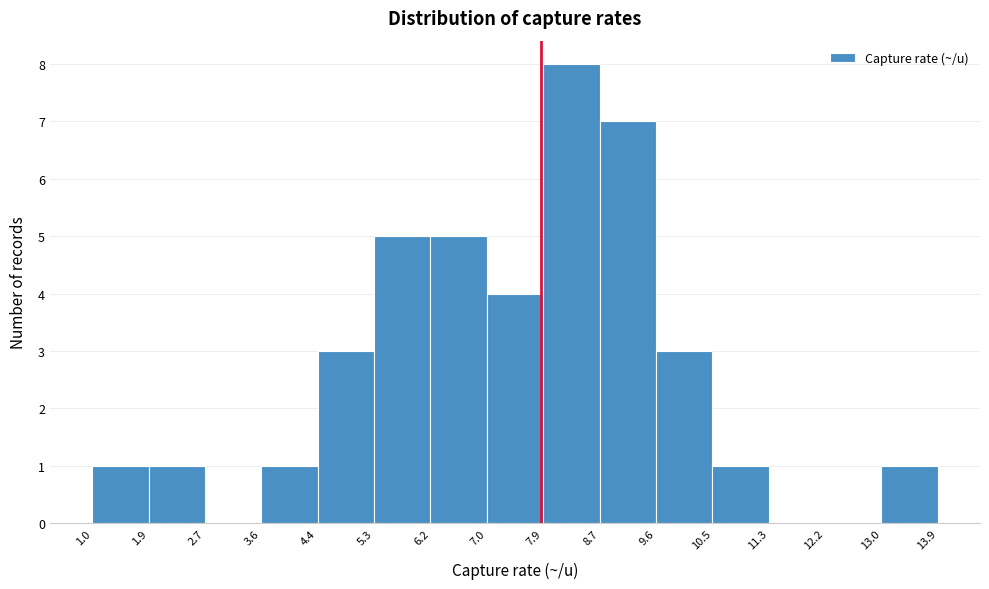

Reading left to right, transcribe this chart: for each bar, give the range it covers on the x-axis and its height. The values are not printed on the chart, so give them approximately, as read against the axis.

1.0 to 1.9: 1
1.9 to 2.7: 1
2.7 to 3.6: 0
3.6 to 4.4: 1
4.4 to 5.3: 3
5.3 to 6.2: 5
6.2 to 7.0: 5
7.0 to 7.9: 4
7.9 to 8.7: 8
8.7 to 9.6: 7
9.6 to 10.5: 3
10.5 to 11.3: 1
11.3 to 12.2: 0
12.2 to 13.0: 0
13.0 to 13.9: 1